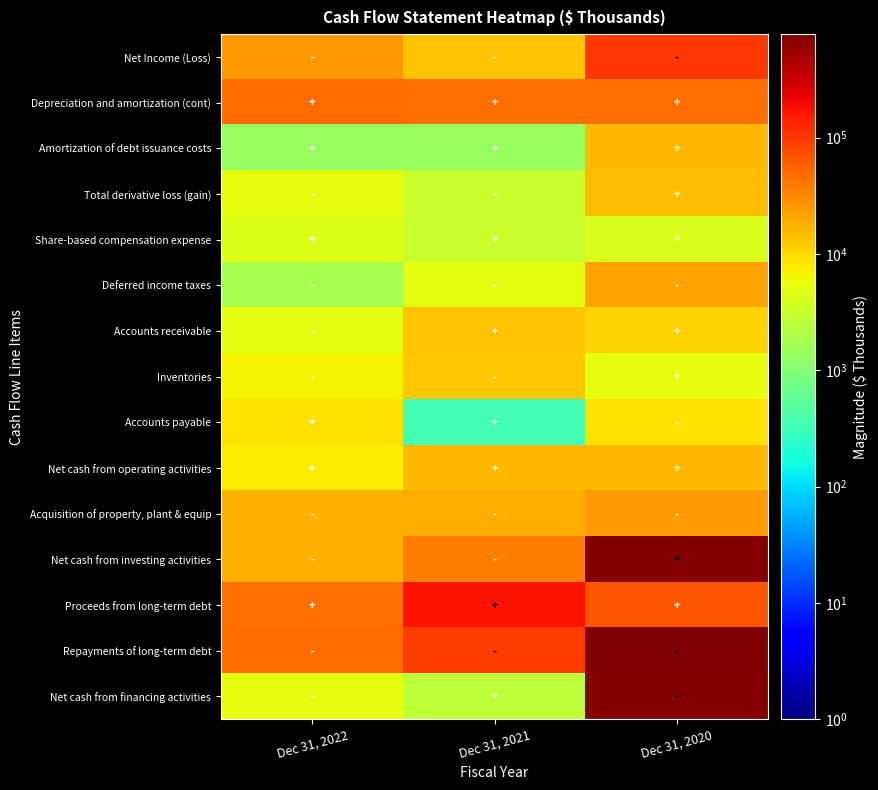

What is the spread (max minus min) of values at Dec 31, 2020?

772105